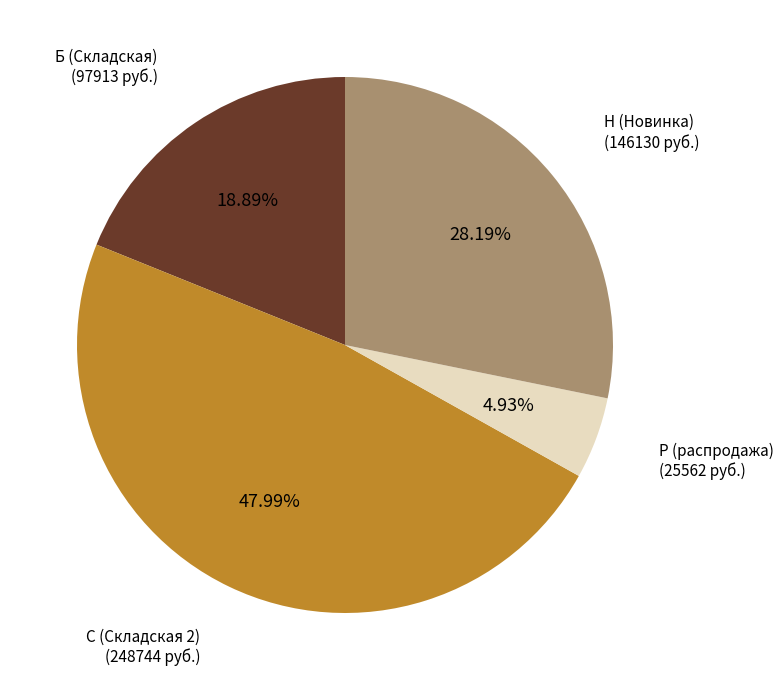

How many slices are in this pie chart?

4